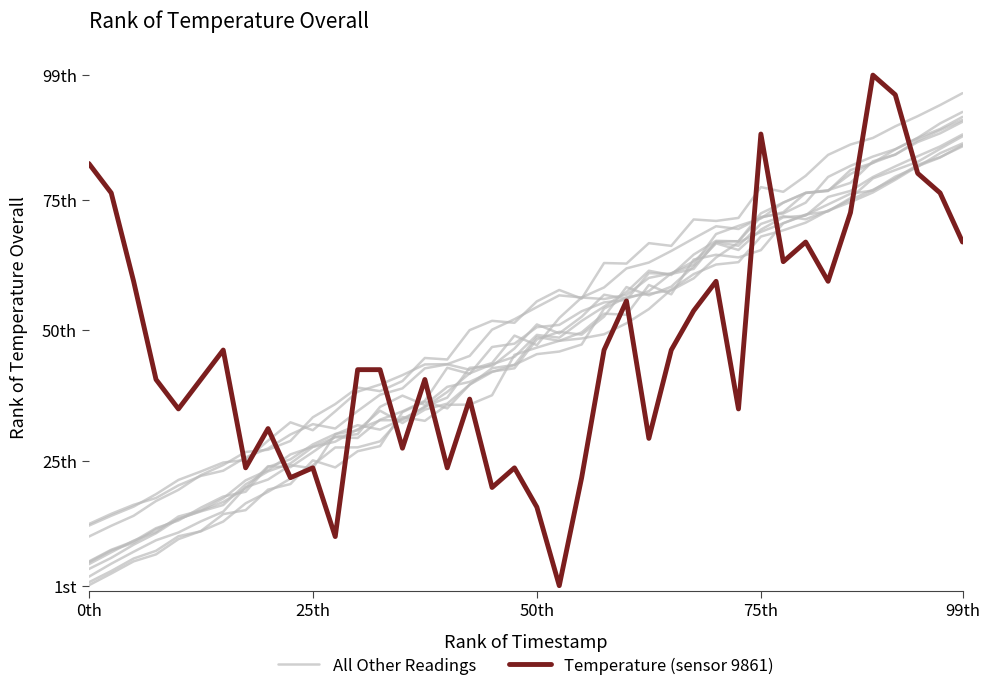

What are all the series names shown in the legend?

All Other Readings, Temperature (sensor 9861)